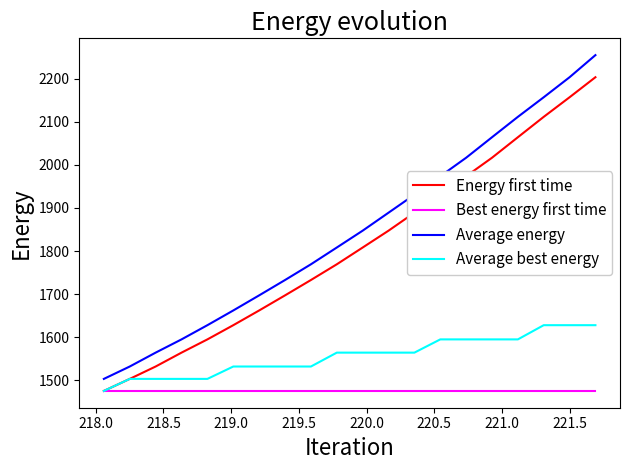

Reading left to right, what are all the values shown in this chart?

Energy first time: 1475.6	1503.5	1532.2	1564.4	1595.1	1628.0	1662.2	1697.2	1732.8	1769.2	1808.1	1847.2	1888.9	1930.6	1973.3	2016.3	2063.8	2111.1	2156.5	2203.0
Best energy first time: 1475.6	1475.6	1475.6	1475.6	1475.6	1475.6	1475.6	1475.6	1475.6	1475.6	1475.6	1475.6	1475.6	1475.6	1475.6	1475.6	1475.6	1475.6	1475.6	1475.6
Average energy: 1503.5	1532.2	1564.4	1595.1	1628.0	1662.2	1697.2	1732.8	1769.2	1808.1	1847.2	1888.9	1930.6	1973.3	2016.3	2063.8	2111.1	2156.5	2203.0	2254.2
Average best energy: 1475.6	1503.5	1503.5	1503.5	1503.5	1532.2	1532.2	1532.2	1532.2	1564.4	1564.4	1564.4	1564.4	1595.1	1595.1	1595.1	1595.1	1628.0	1628.0	1628.0